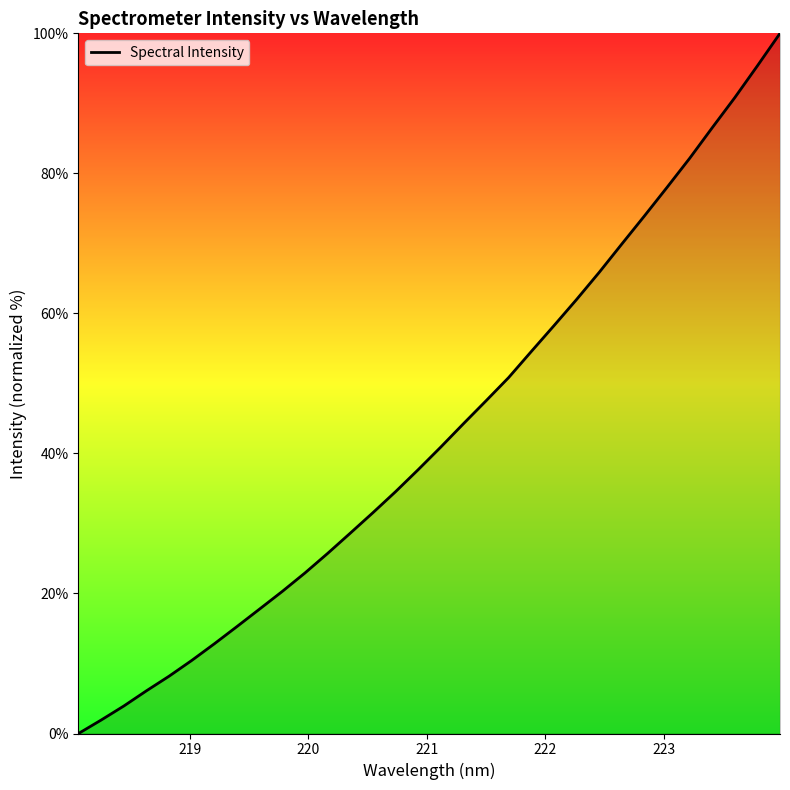

What is the maximum value shown in the chart?

100.0